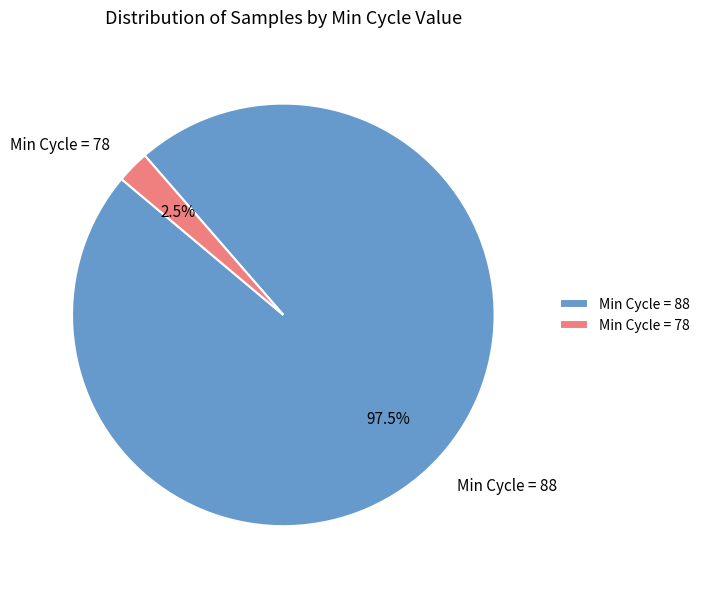

What is the smallest slice in the pie chart?

Min Cycle = 78